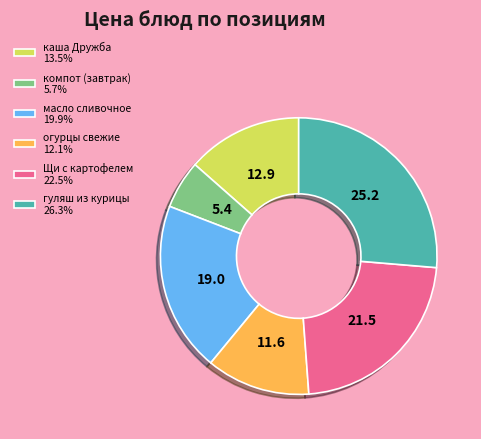

Approximately how many times larger is the value at масло сливочное 19.9% compared to каша Дружба 13.5%?

1.5